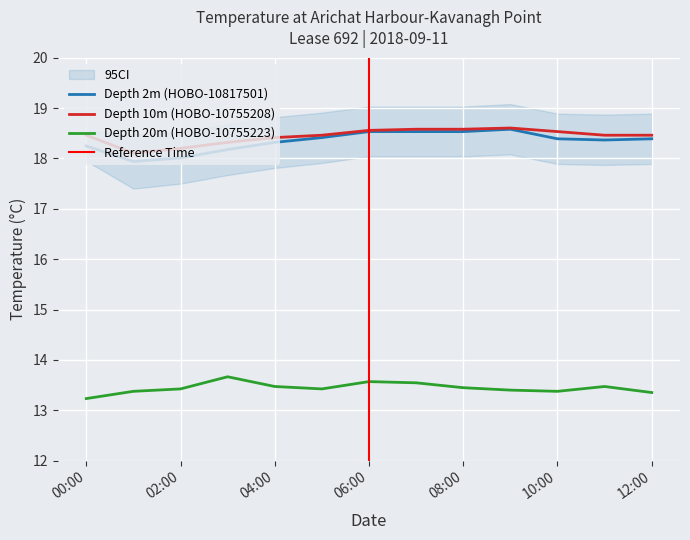

What is the difference between the second highest and second lowest values in the Depth 2m (HOBO-10817501) series?

0.5